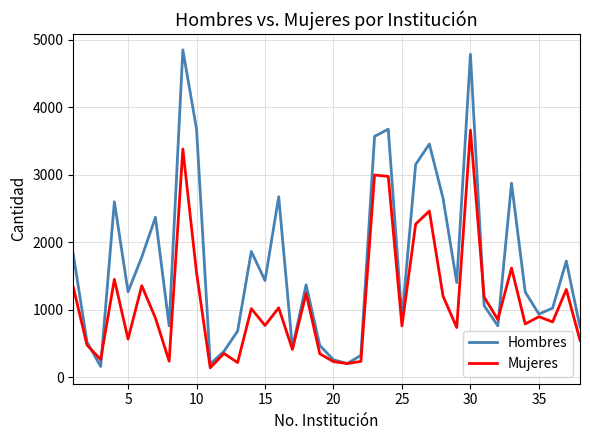

List the series in order of their peak value, lowest first.

Mujeres, Hombres